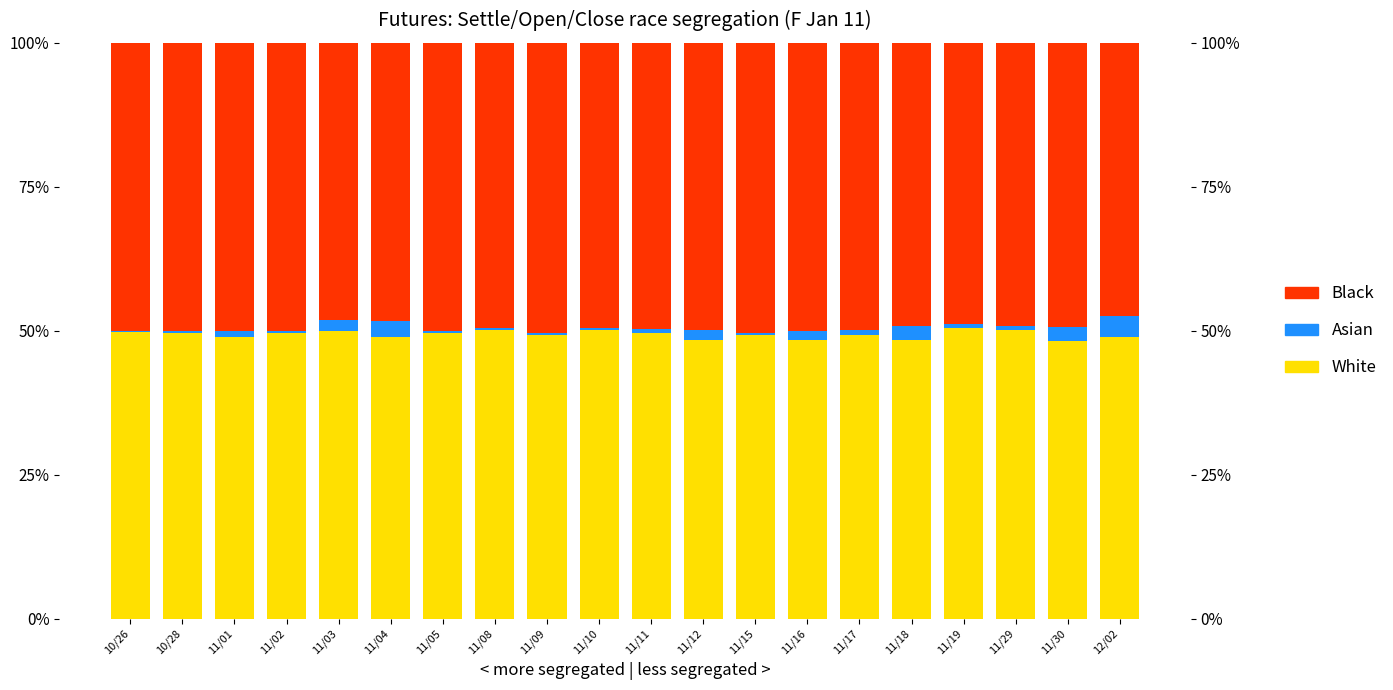

What is the spread (max minus min) of values at 12/02?

45.2